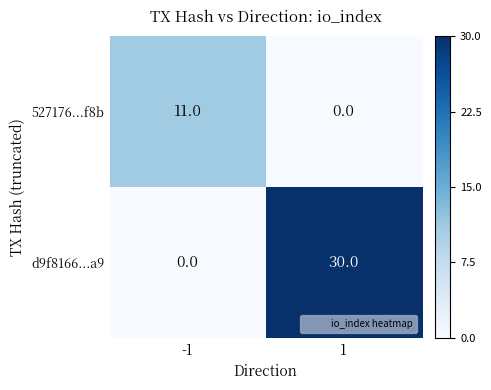

Reading left to right, what are all the values shown in this chart?

527176...f8b: 11	0
d9f8166...a9: 0	30